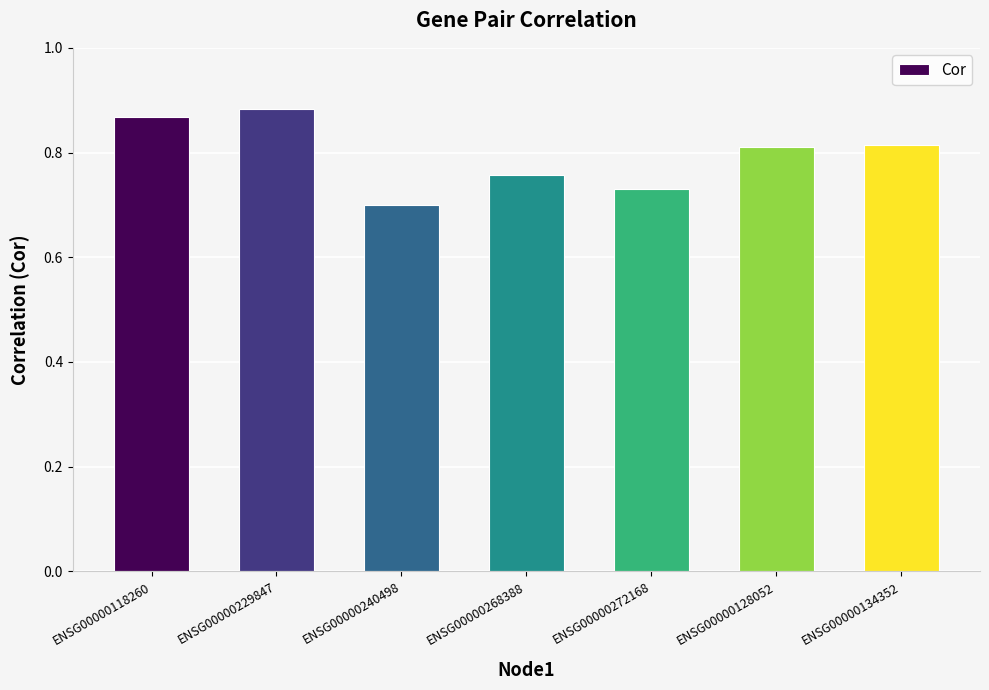

Which has a higher value, ENSG00000272168 or ENSG00000118260?

ENSG00000118260